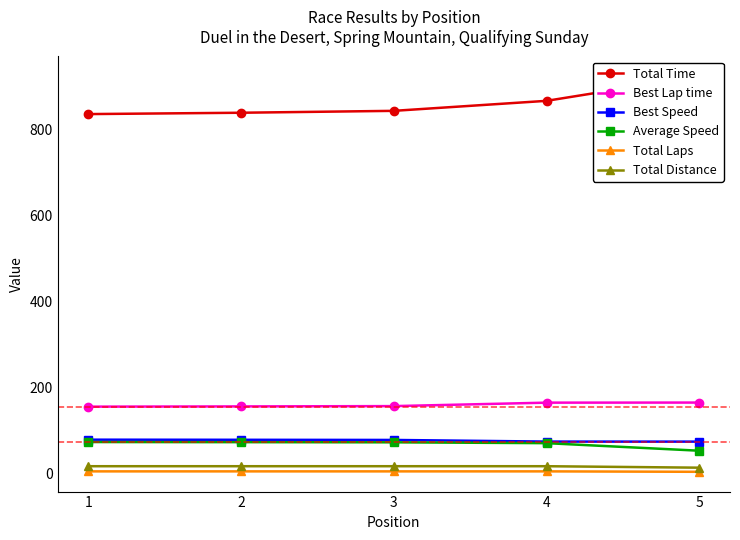

How many data points in Best Speed are above 78?

3